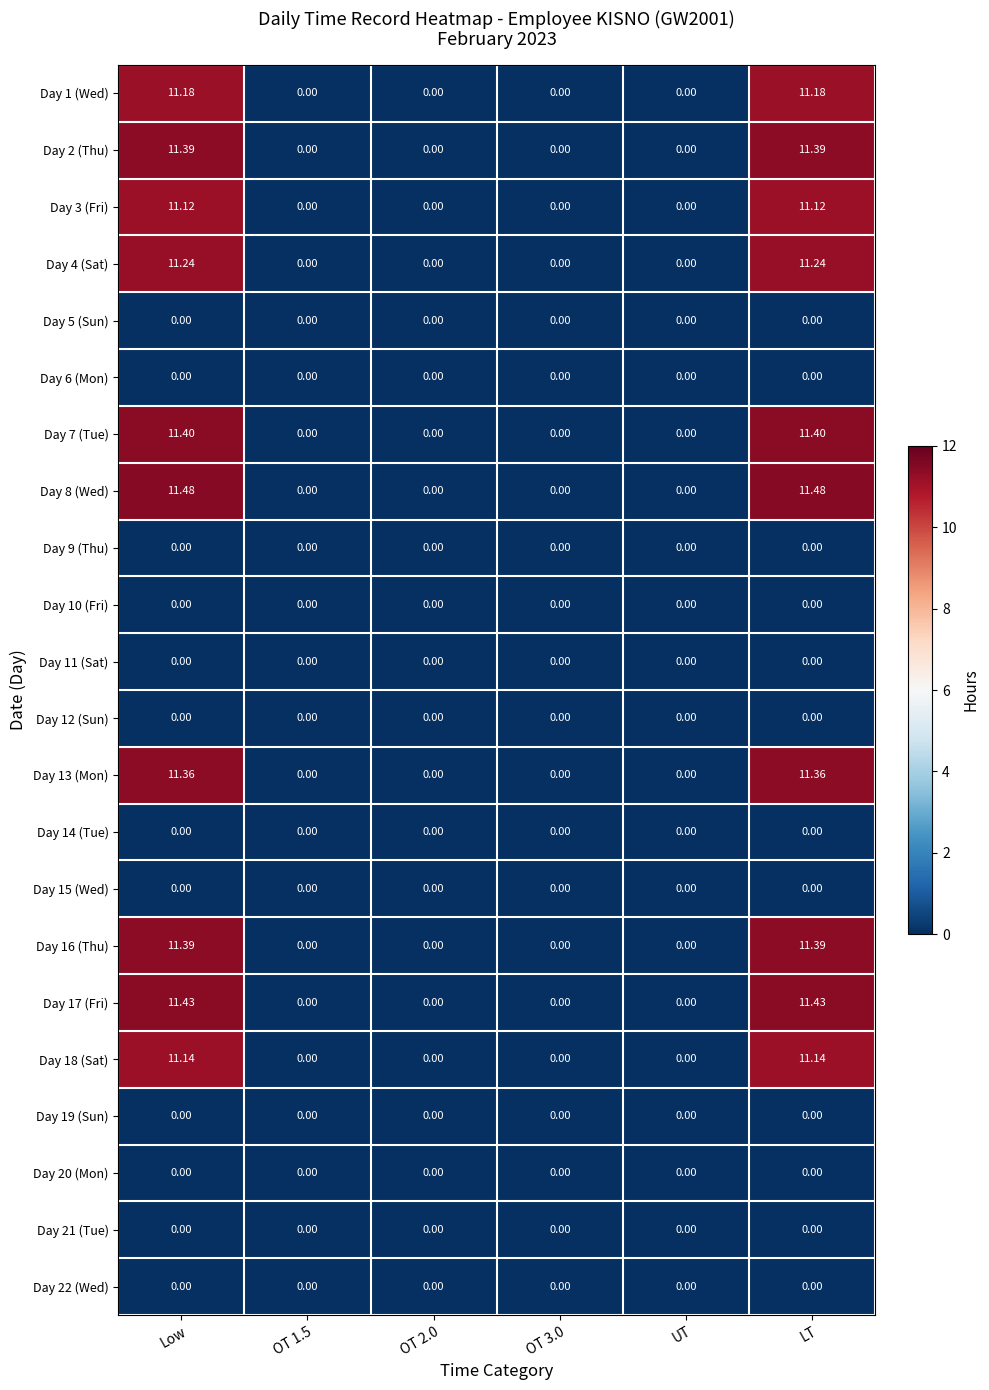

Count the number of data series in this chart.

22